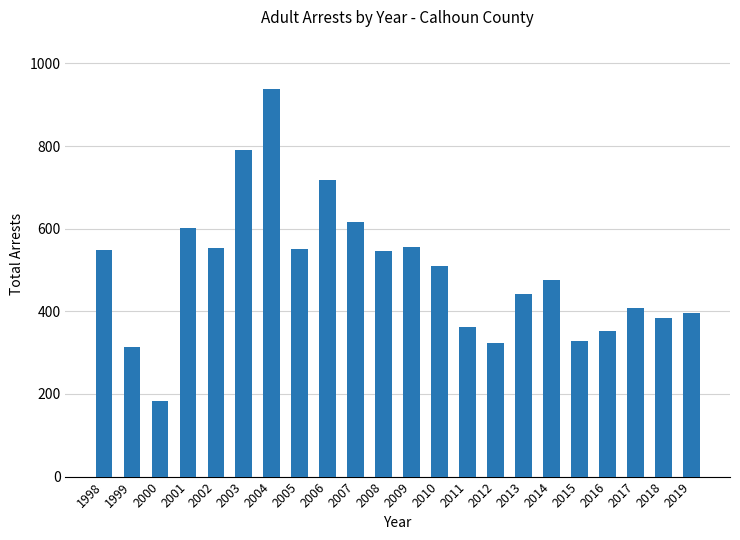

What is the value of the 16th bar from the left?

441